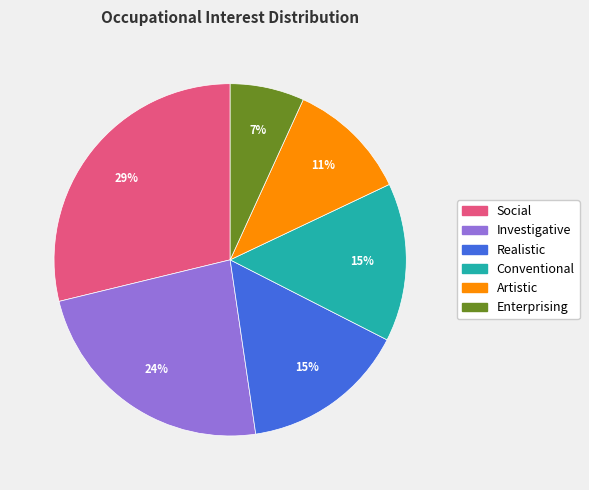

To the nearest percent, what is the difference between the largest and smallest slice percentages?

22%